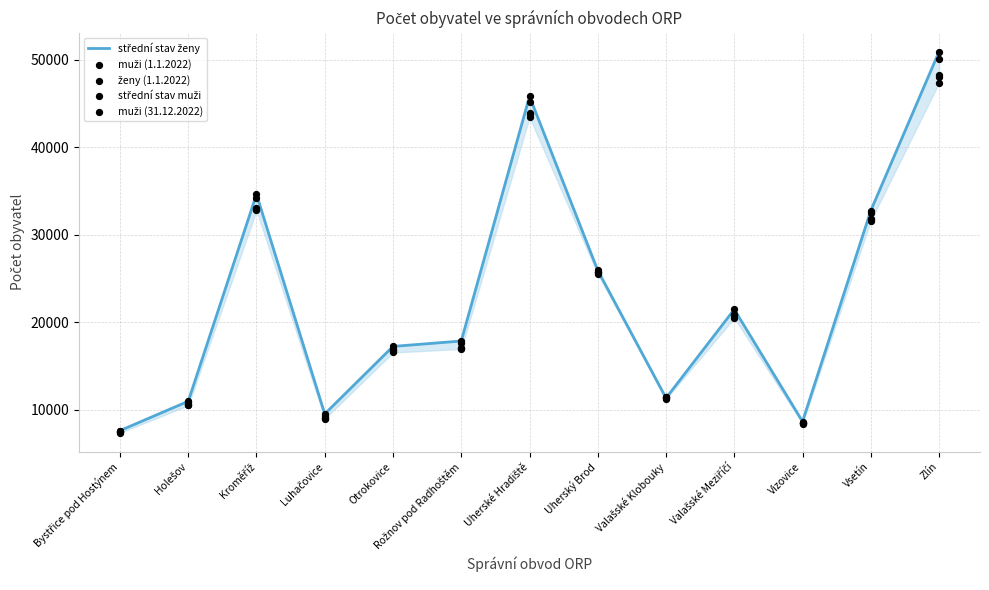

Is the value of ženy (1.1.2022) at Bystřice pod Hostýnem greater than the value of muži (31.12.2022) at Kroměříž?

No